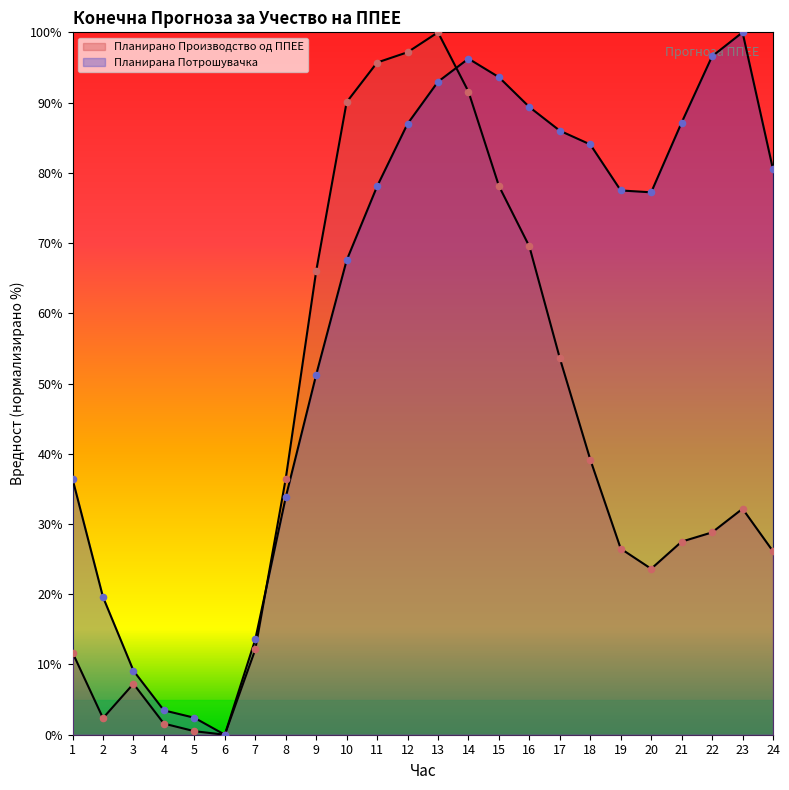

Which series has the largest total across all categories?

Планирана Потрошувачка